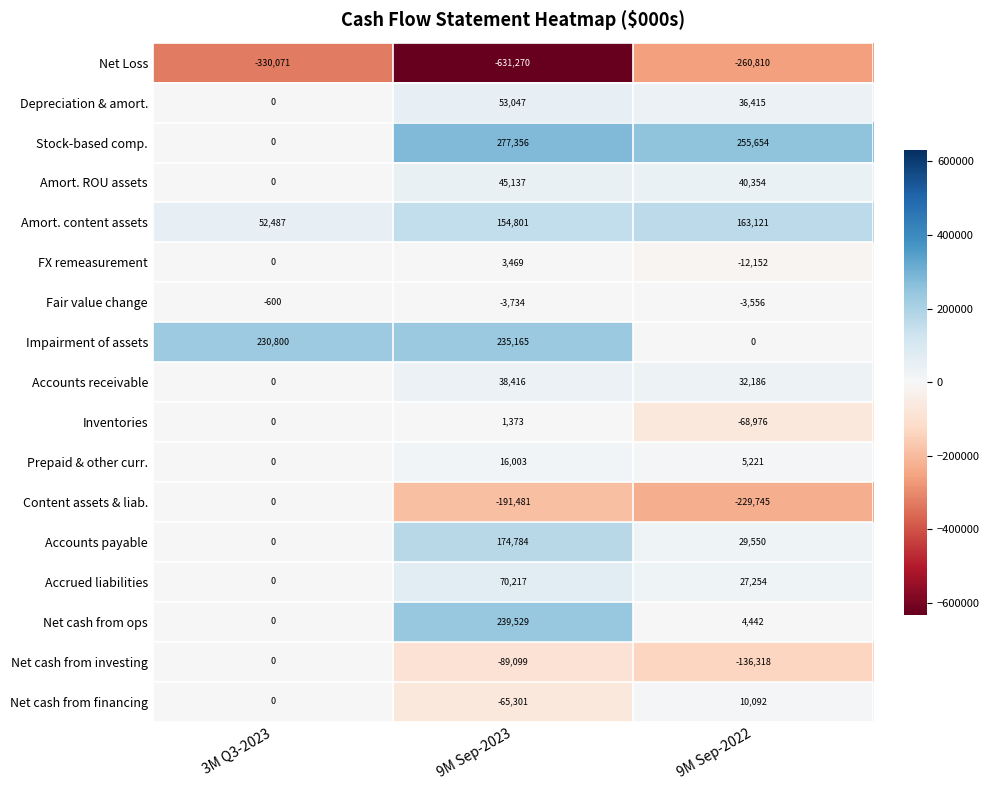

What is the smallest value displayed?

-631270